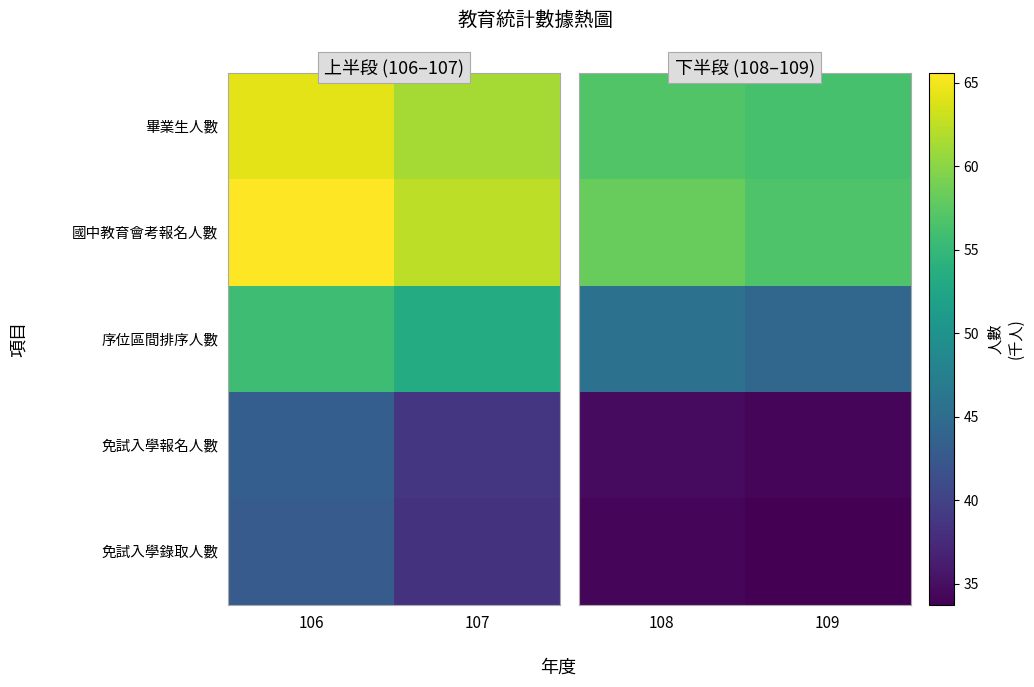

Rank the series by their maximum value, from highest to lowest.

國中教育會考報名人數, 畢業生人數, 序位區間排序人數, 免試入學報名人數, 免試入學錄取人數